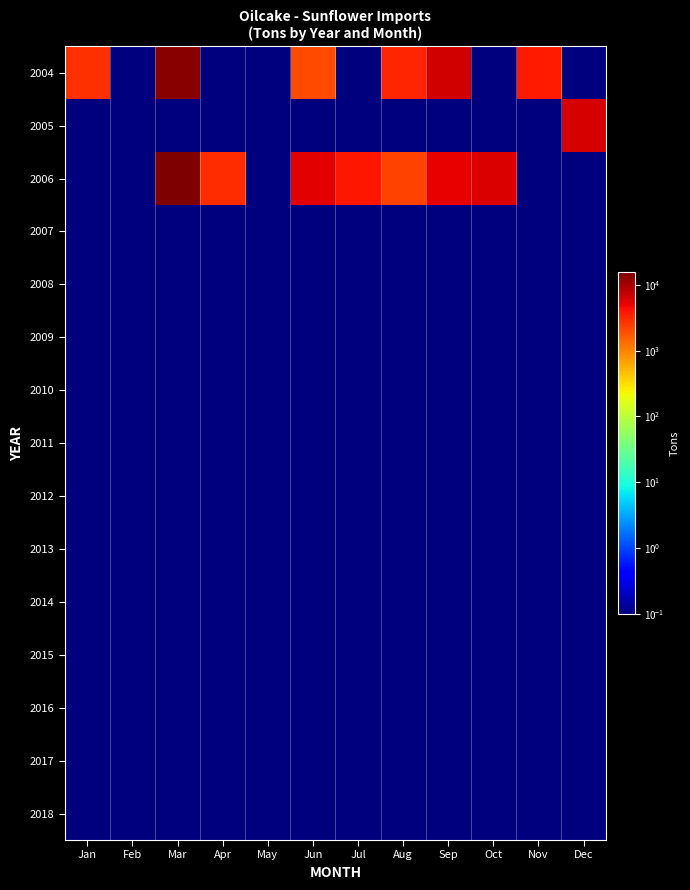

What is the greatest value displayed?

15525.0